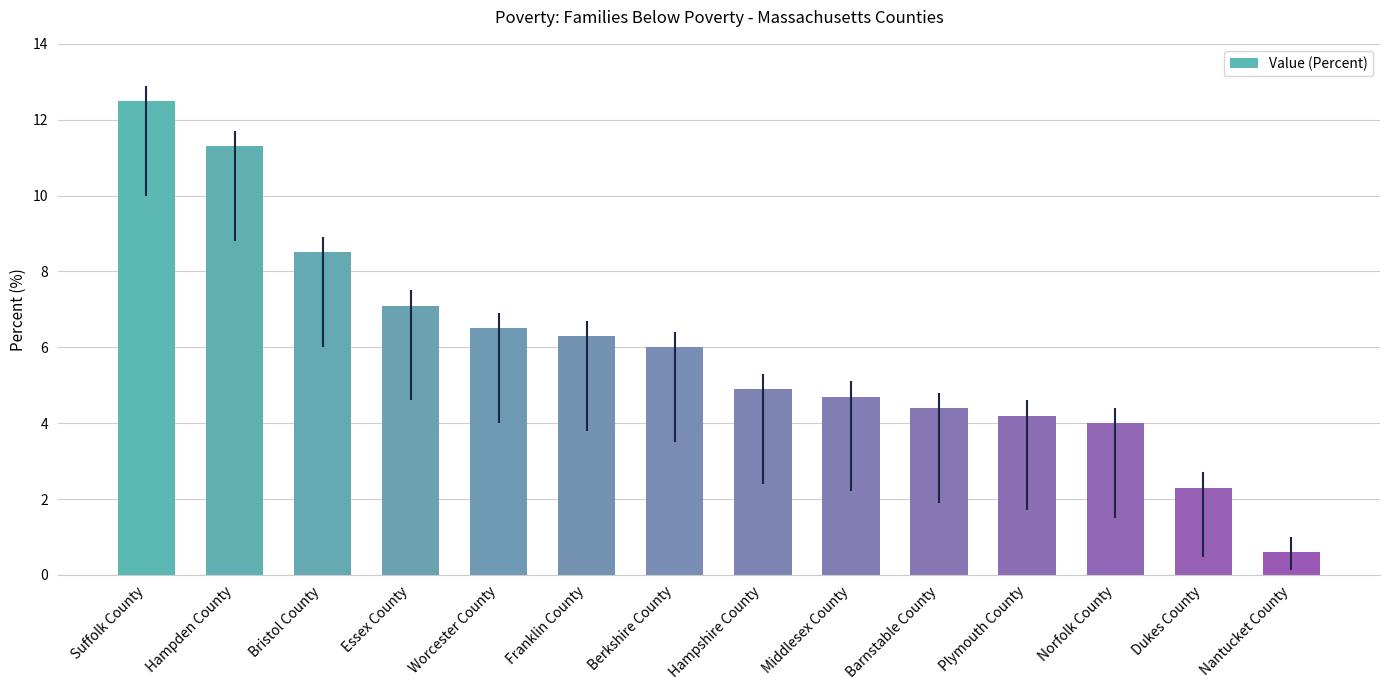

What is the difference between the values at Franklin County and Middlesex County?

1.6